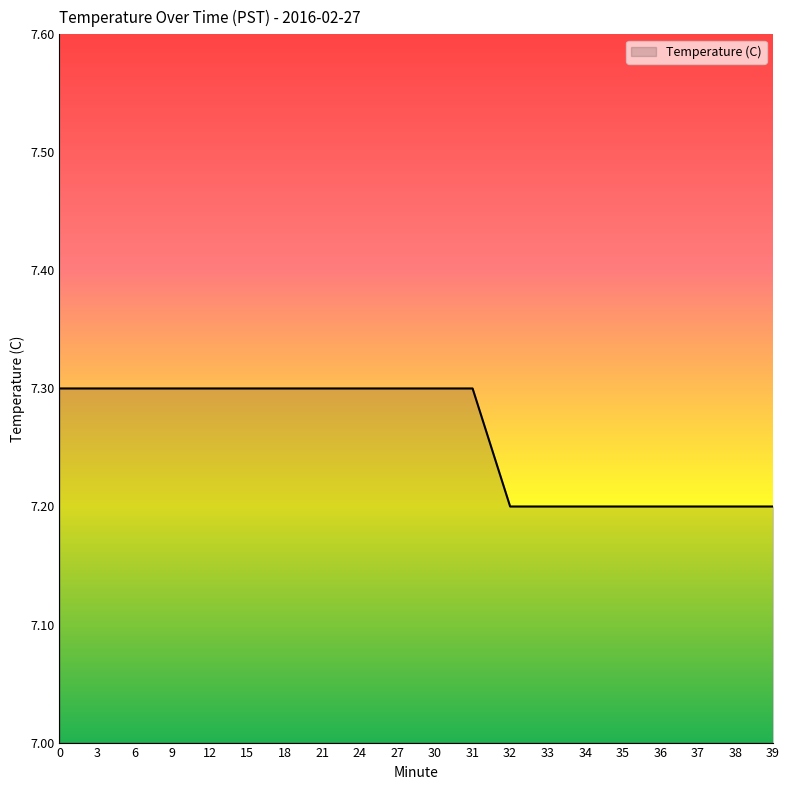

What is the greatest value displayed?

7.3